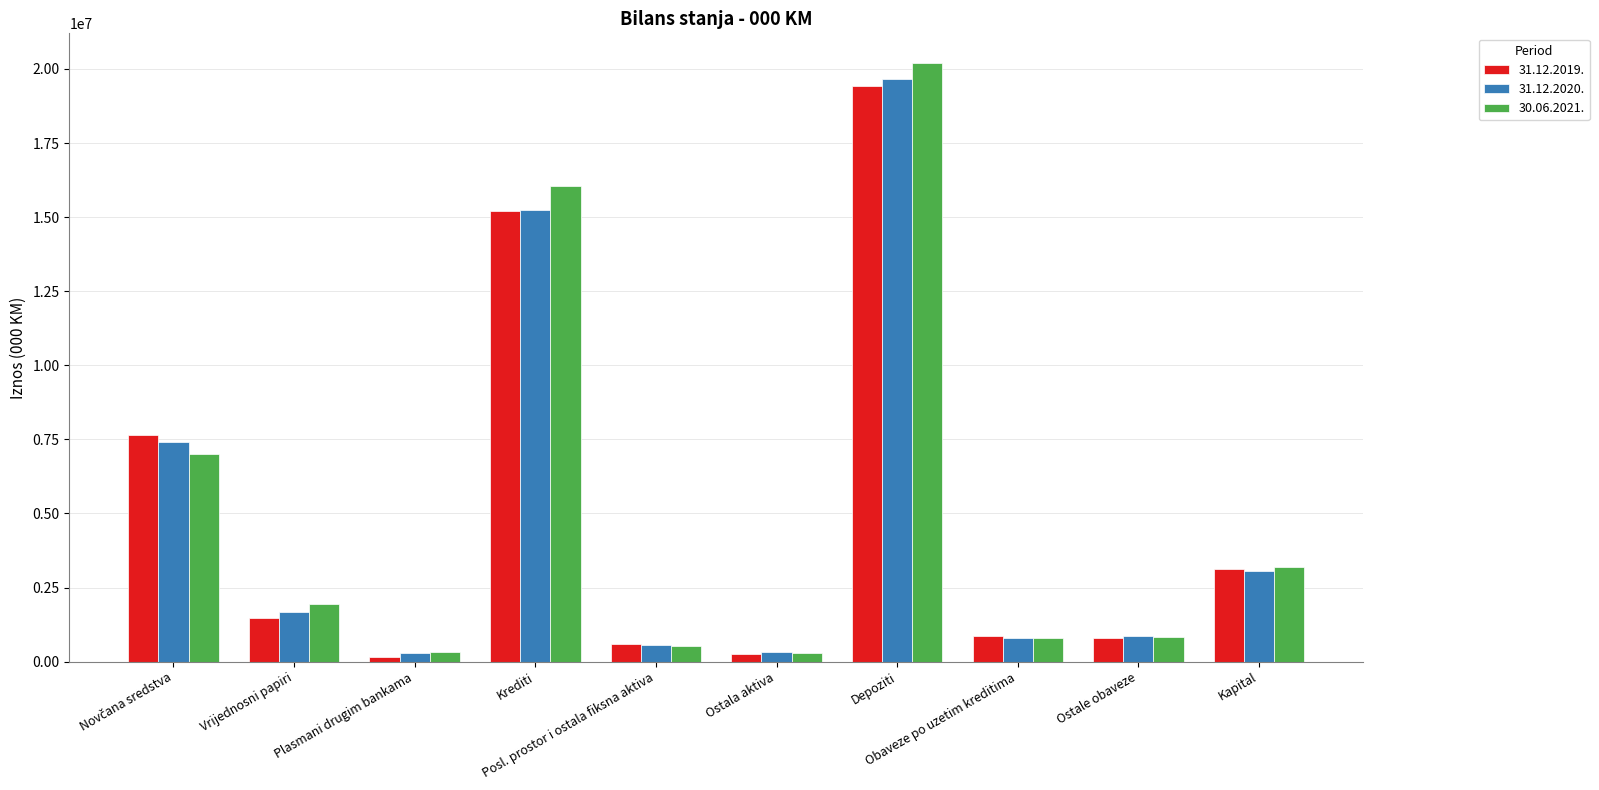

The 31.12.2019. series shows 856626 at Obaveze po uzetim kreditima. True or false?

True